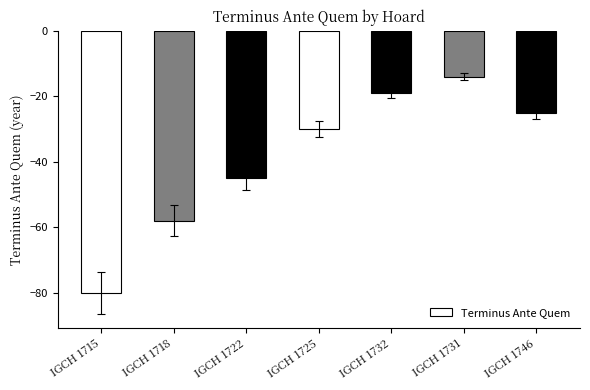

List the labels in order of value, smallest first.

IGCH 1715, IGCH 1718, IGCH 1722, IGCH 1725, IGCH 1746, IGCH 1732, IGCH 1731